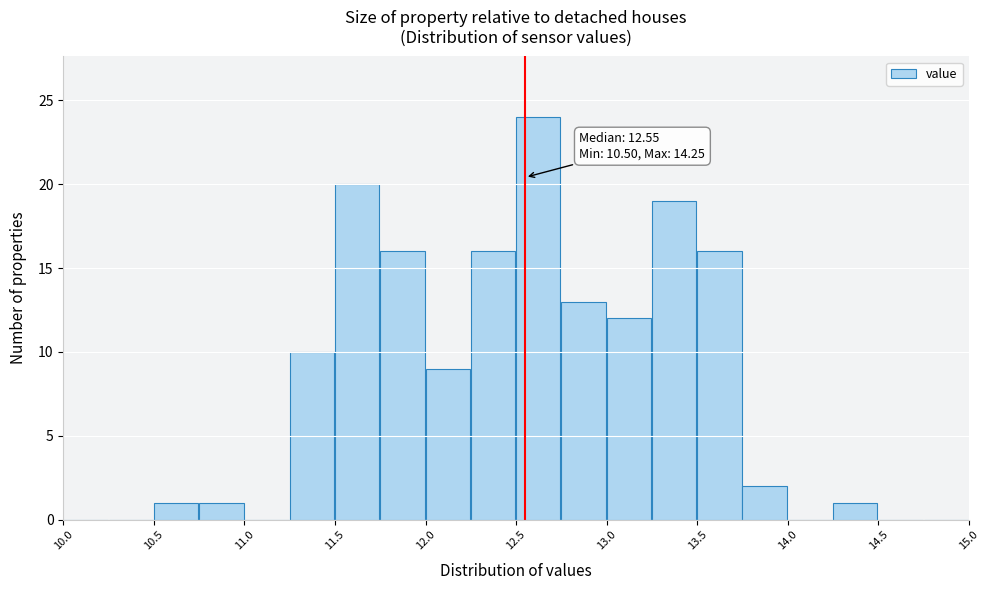

Over which range of the x-axis is the bar tallest?

12.50 to 12.75